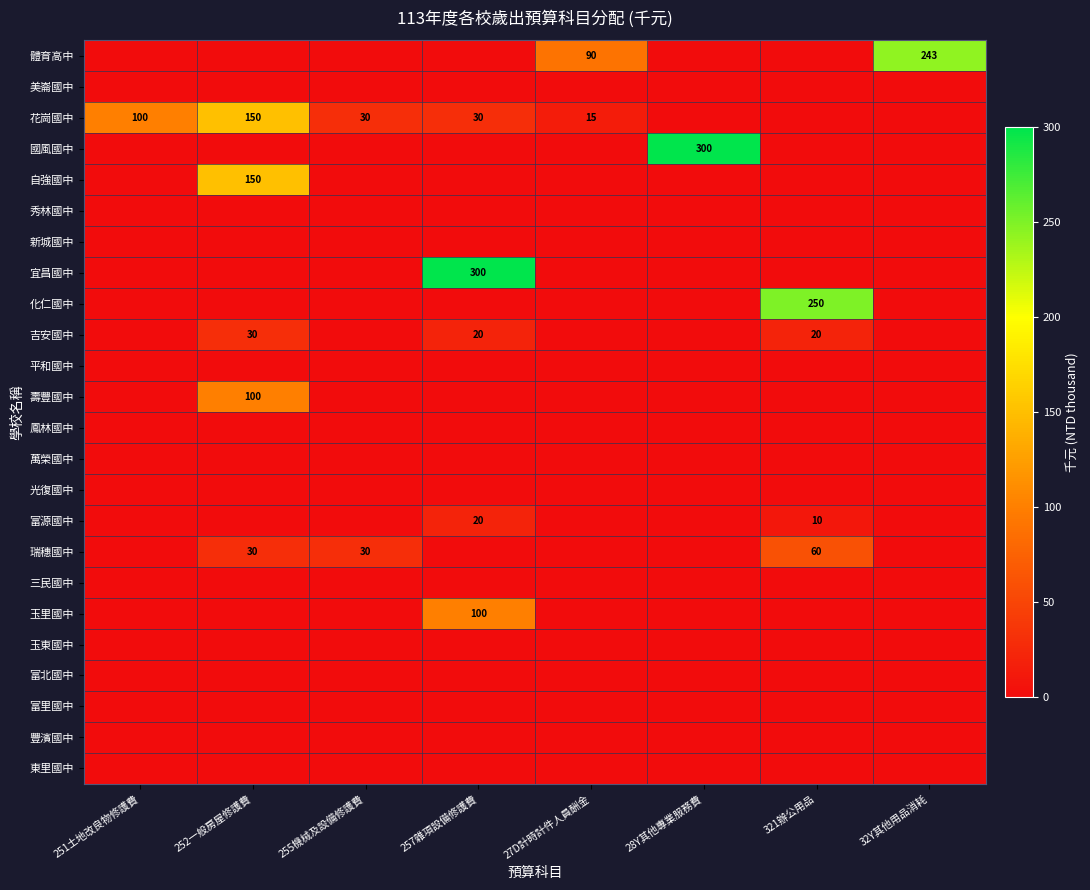

What is the total value across all series at 252一般房屋修護費?

460